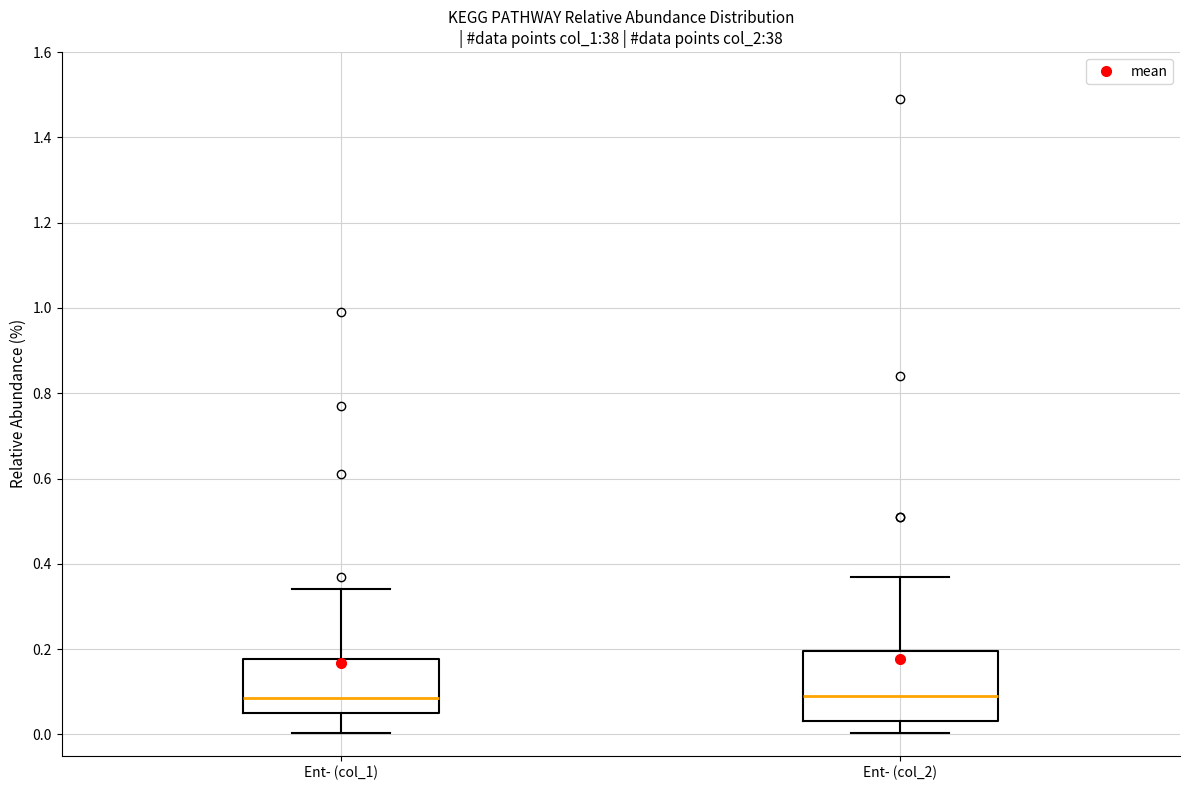

Where is the lower edge of the box for Ent- (col_1) on the y-axis? The values are not printed on the chart, so give them approximately, as read against the axis.

0.06